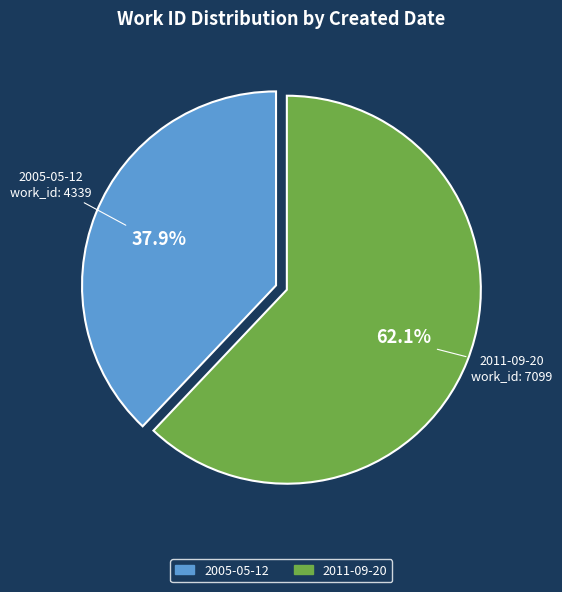

To the nearest percent, what portion does 2011-09-20 represent?

62%